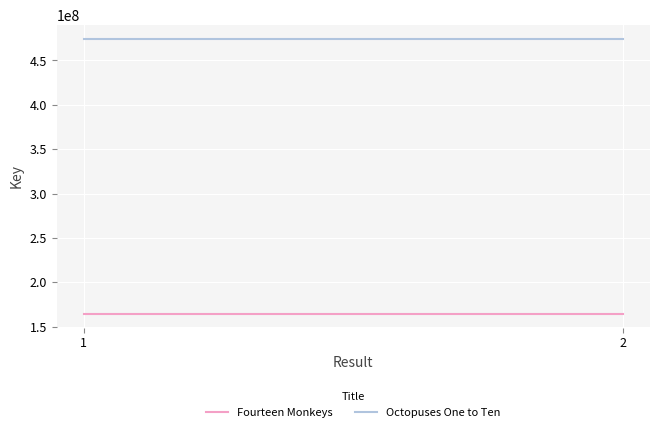

What is the value of the Octopuses One to Ten point at the 1st from the left?

474381499